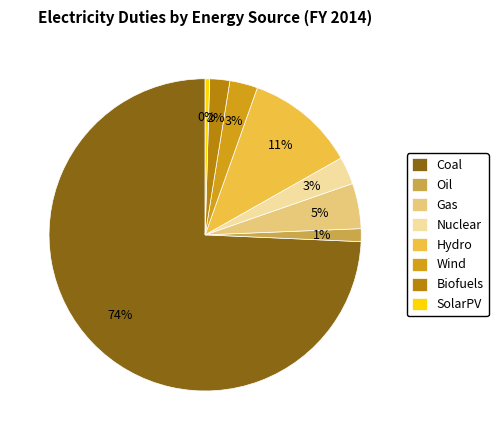

To the nearest percent, what percentage of the pie is Nuclear?

3%